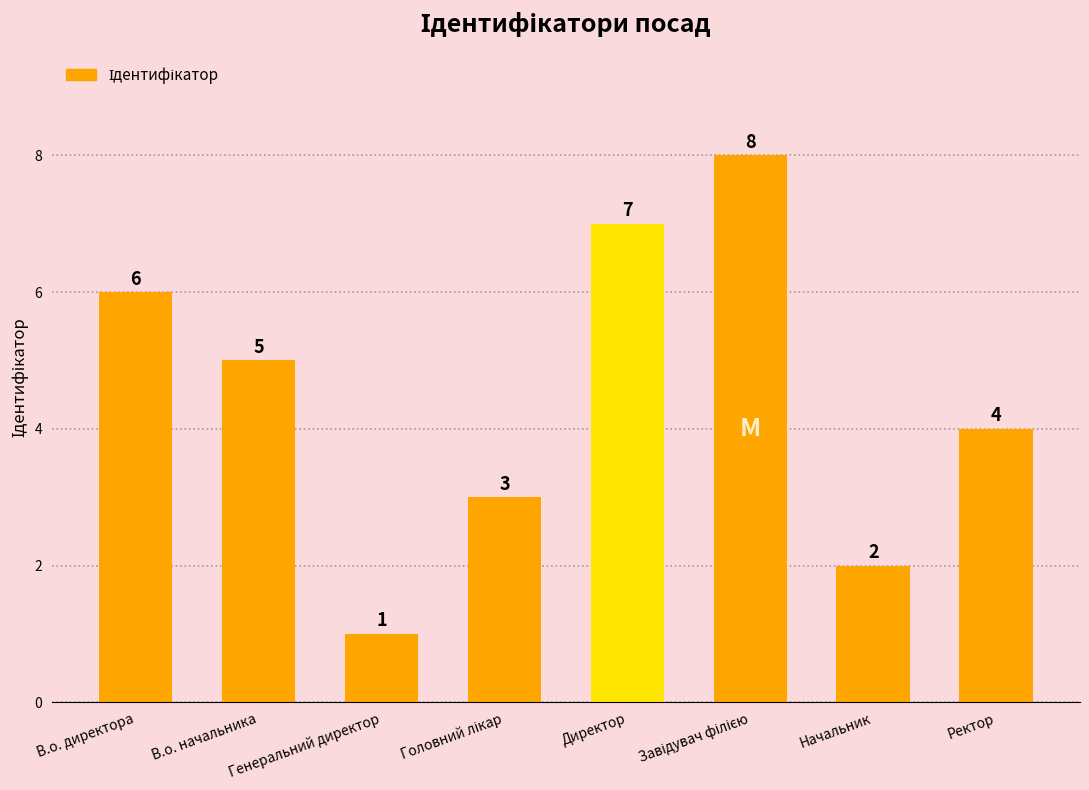

What is the sum of all values?

36